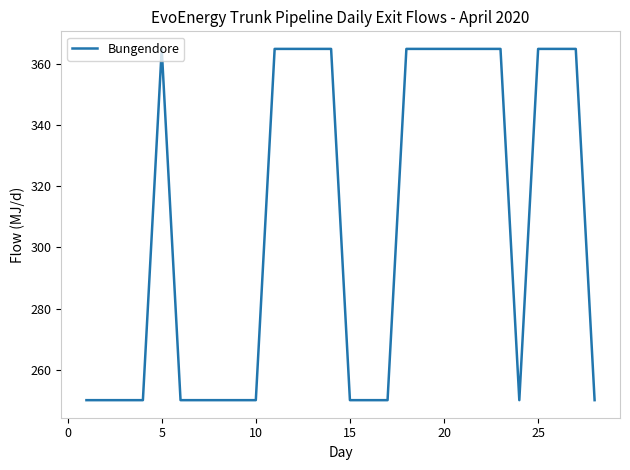

What is the minimum value shown in the chart?

250